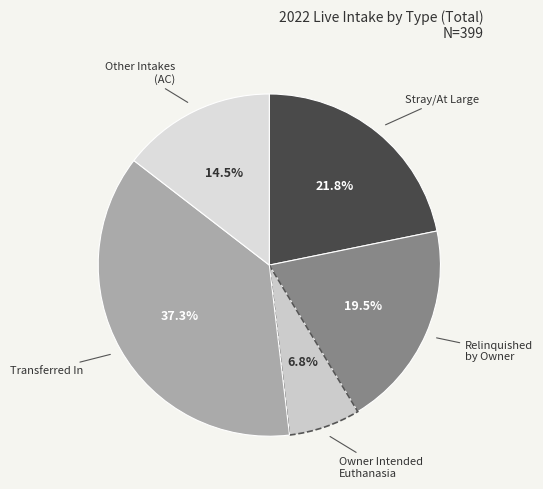

How many slices are in this pie chart?

5